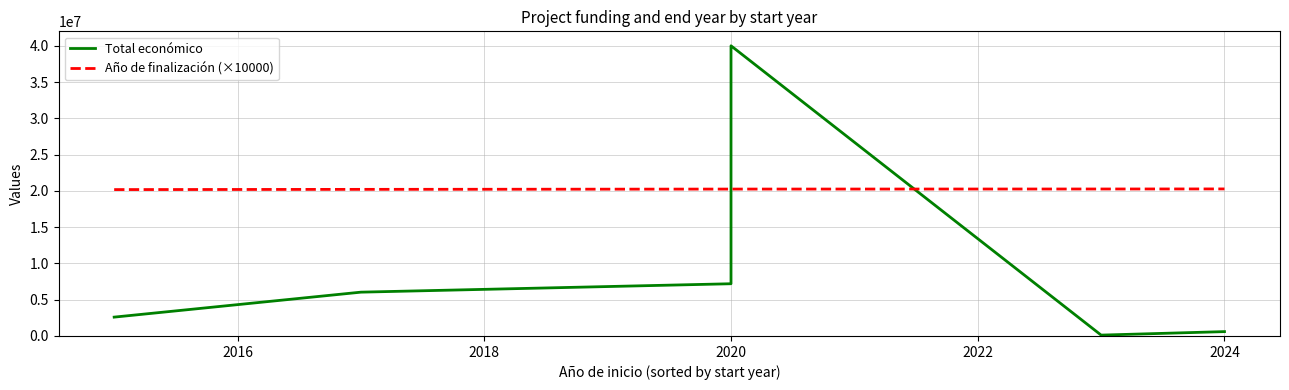

Rank the series by their average value, from lowest to highest.

Total económico, Año de finalización (×10000)